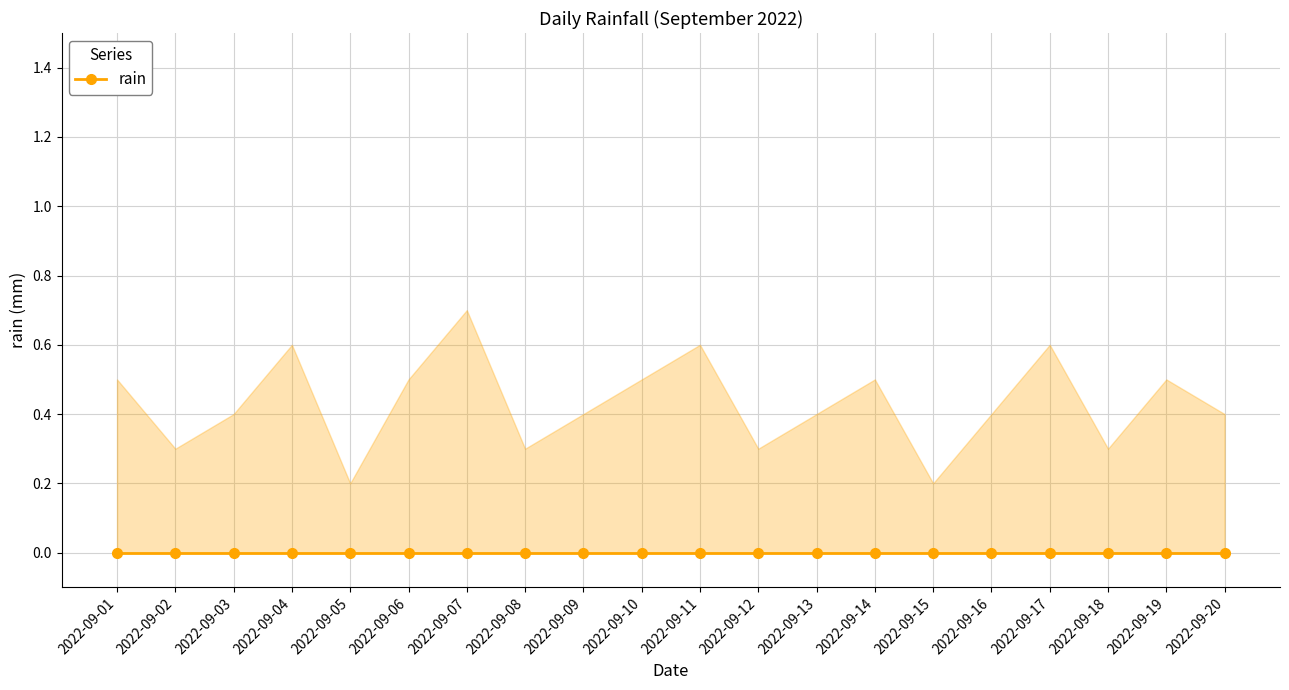

True or false: rain_upper and rain intersect in this chart.

False